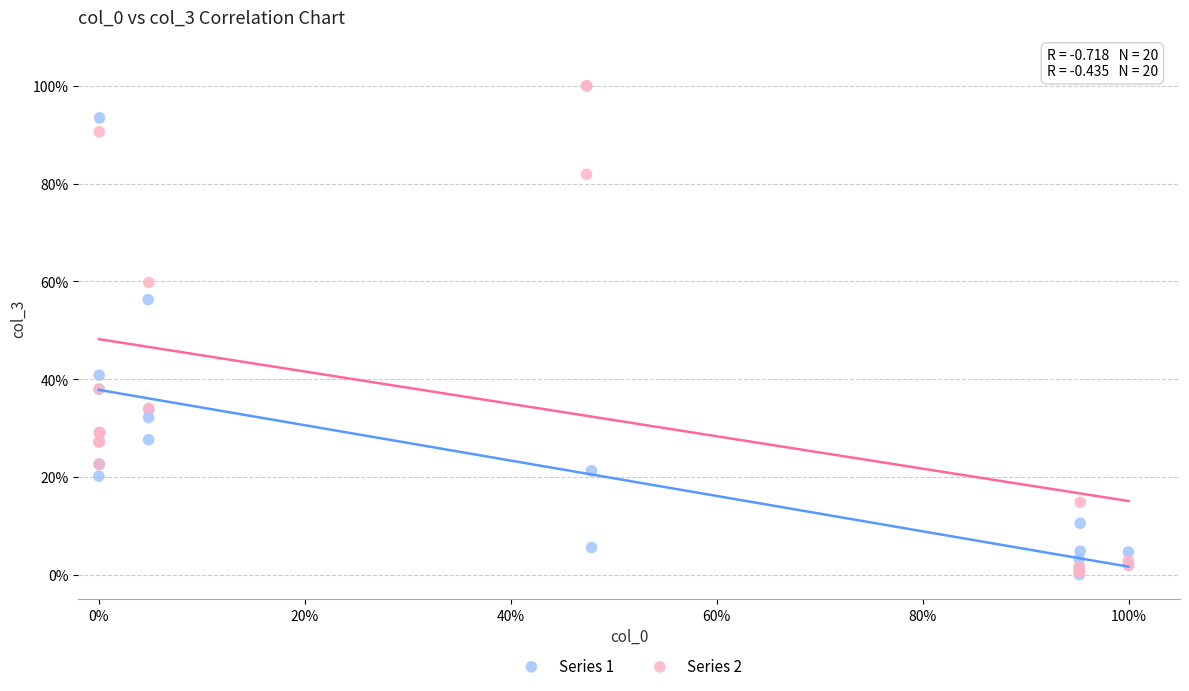

Which series contains the highest Y value?

Series 2